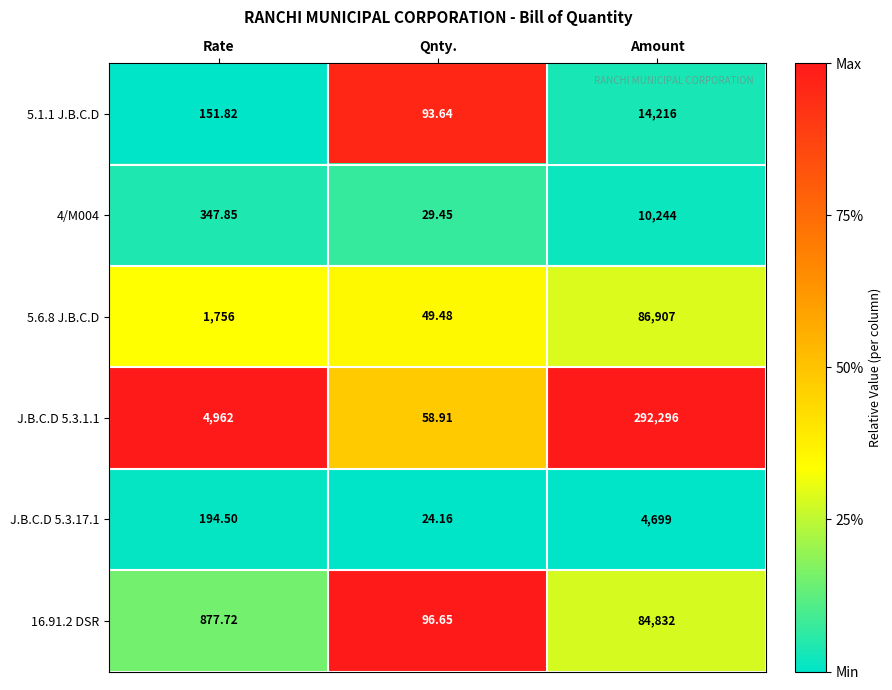

At which label is 5.1.1 J.B.C.D closest to 7154?

Rate